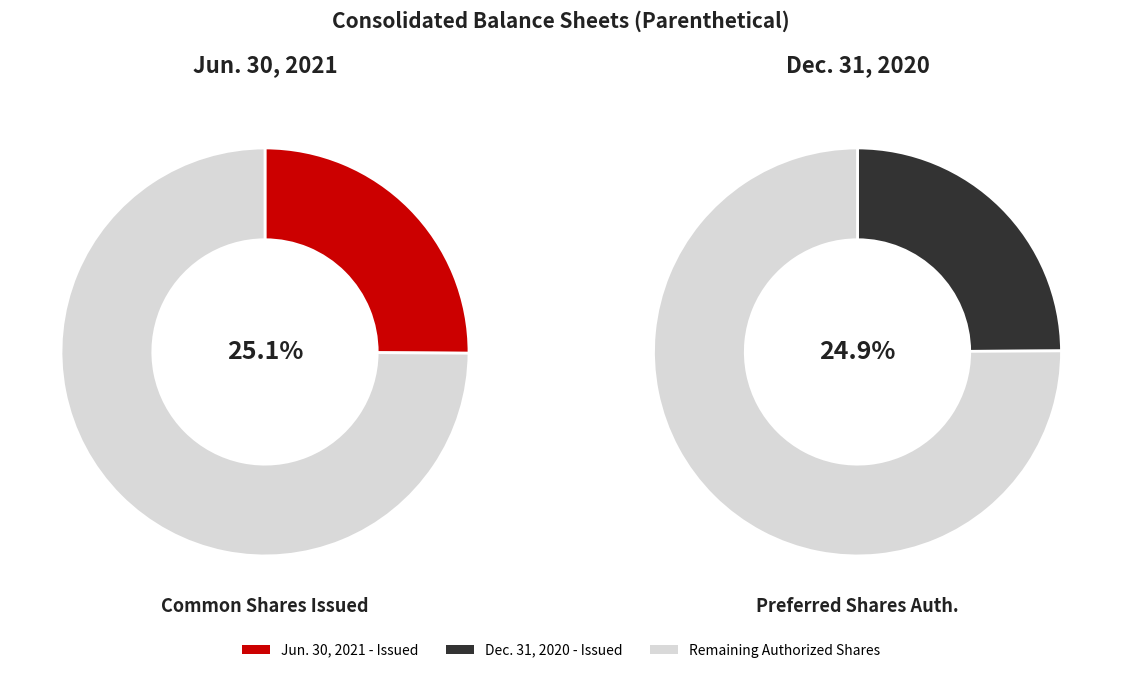

What is the spread (max minus min) of values at Dec. 31, 2020?

27374088